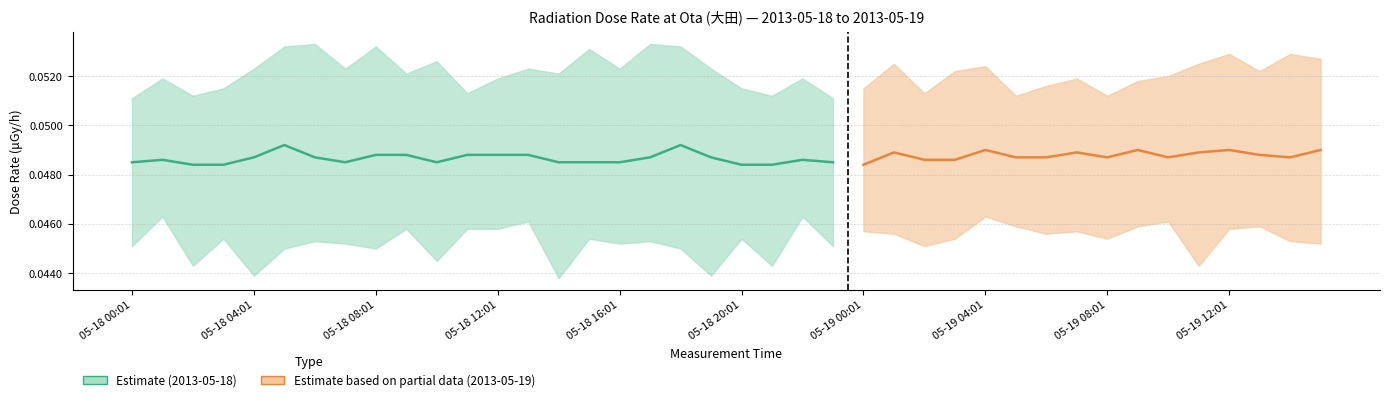

Does the chart have visible grid lines?

Yes